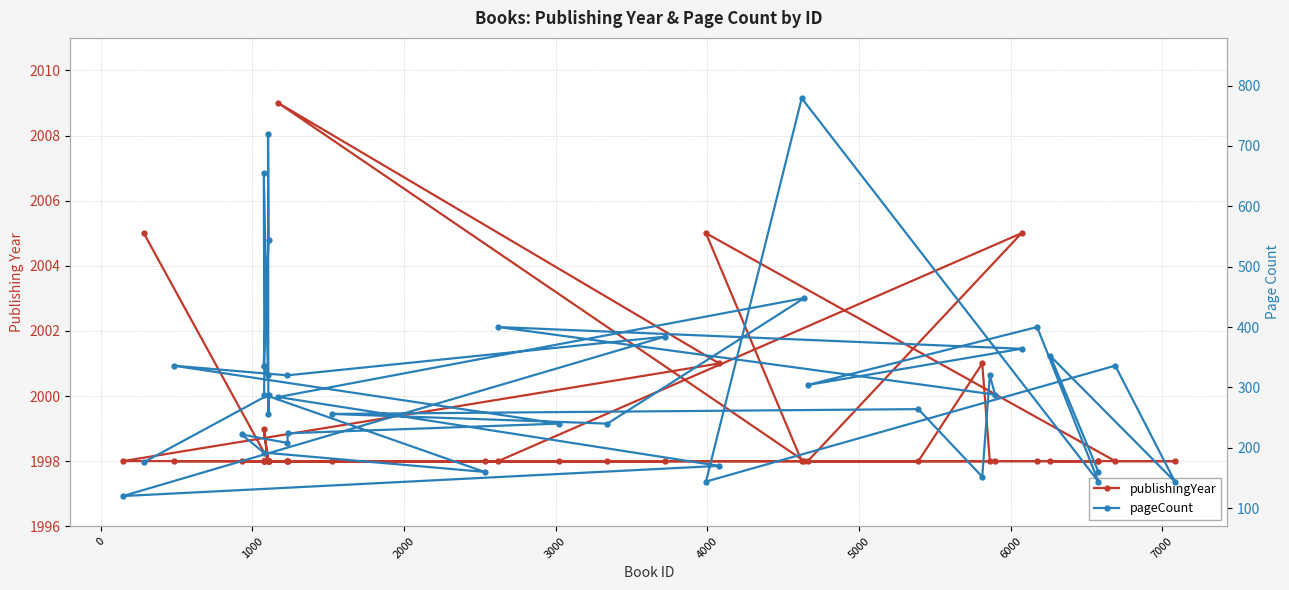

What is the difference between the maximum and second lowest values in the pageCount series?

635